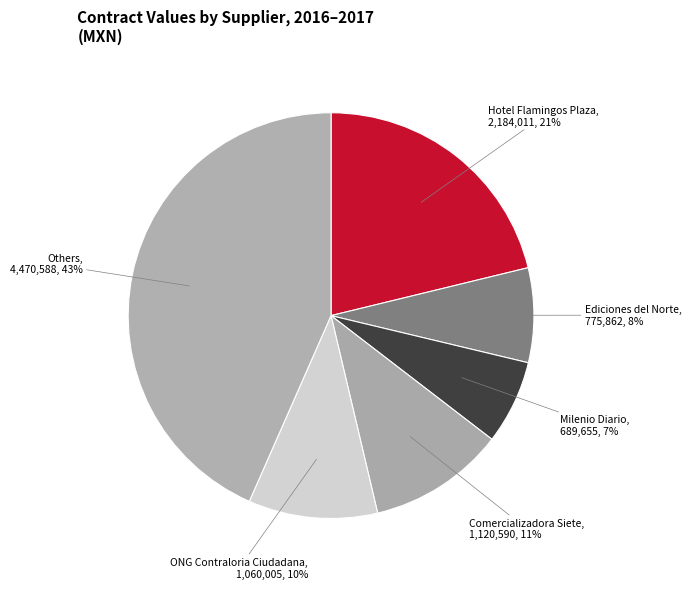

Between Others and Comercializadora Siete, which is larger?

Others